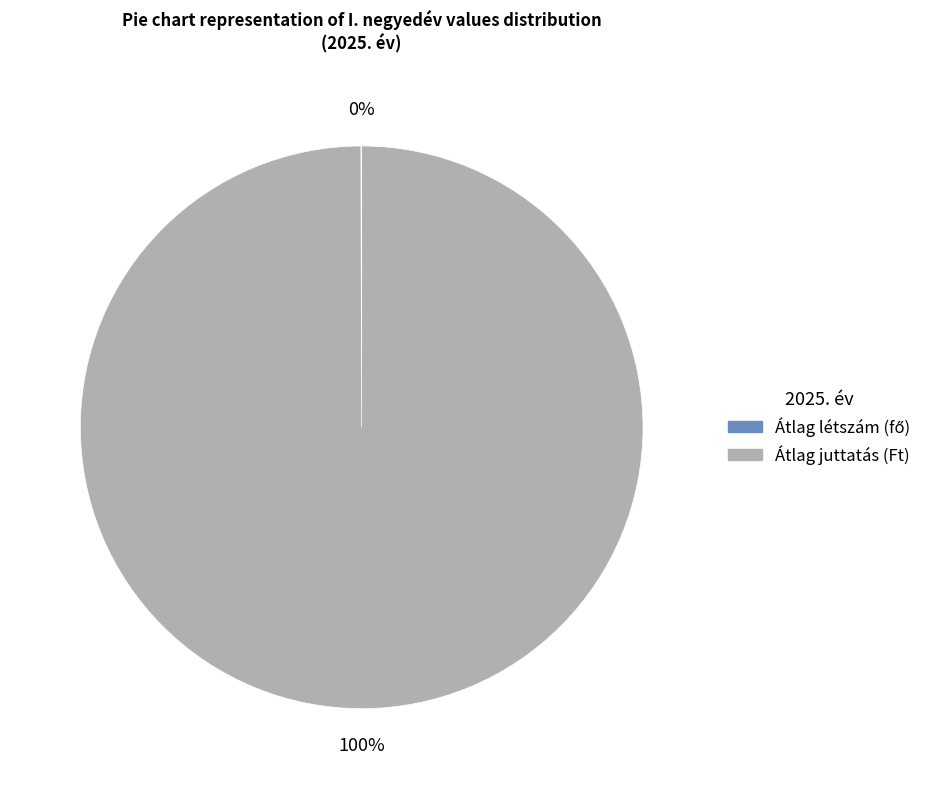

To the nearest percent, what is the average slice percentage?

50%